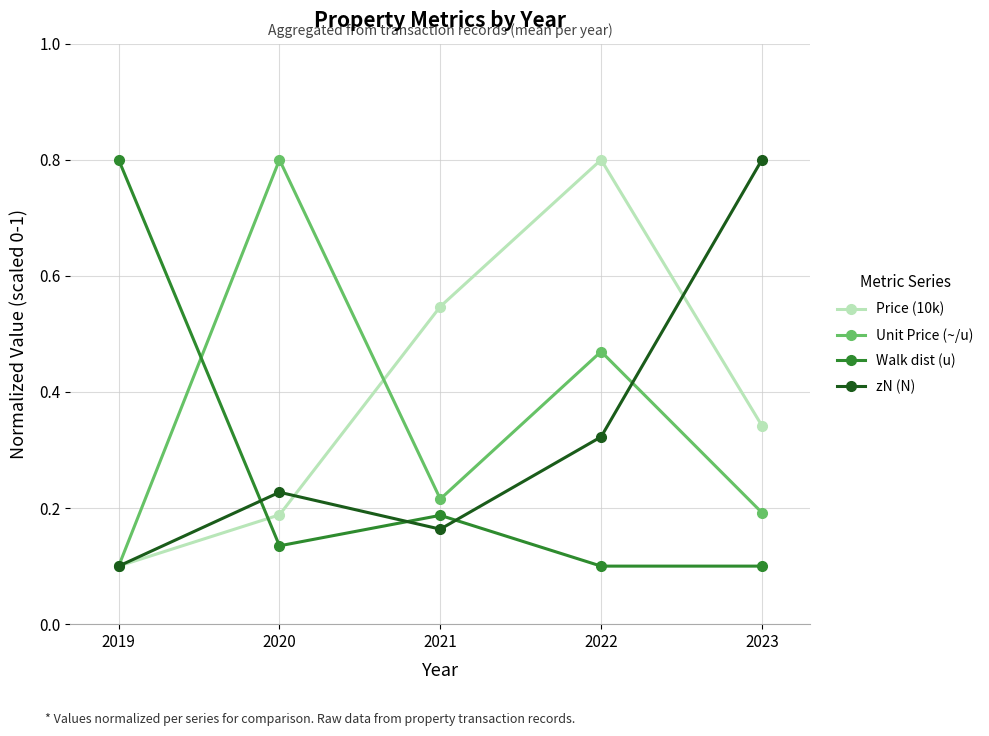

The value of Unit Price (~/u) at 2020 is 0.8. True or false?

True